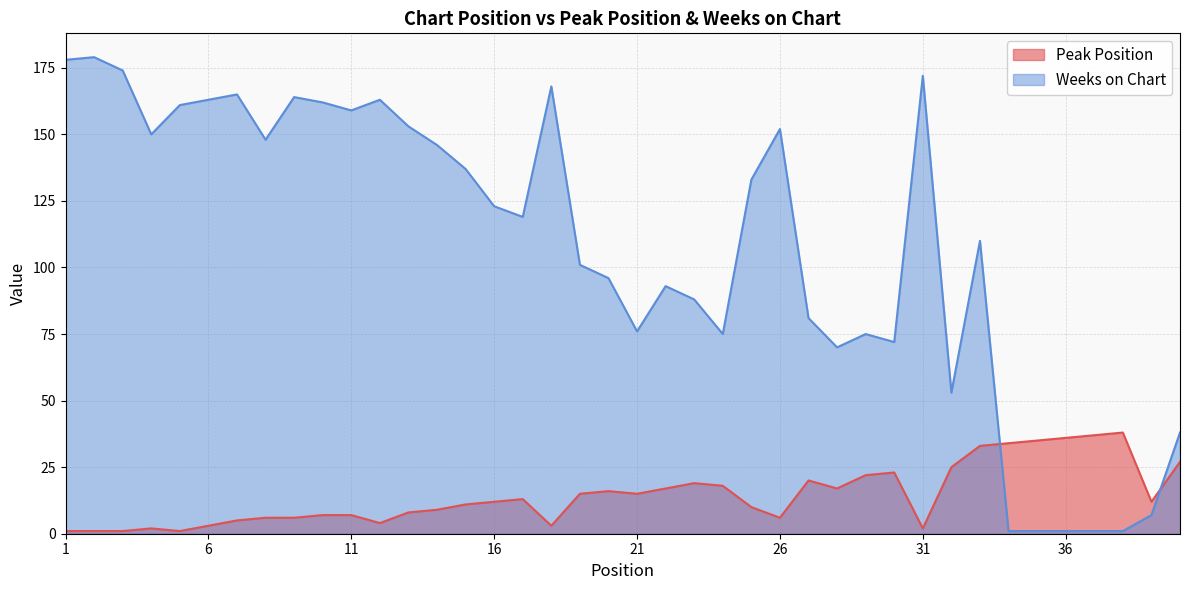

True or false: Peak Position has more than 0 points higher than both neighbors.

True